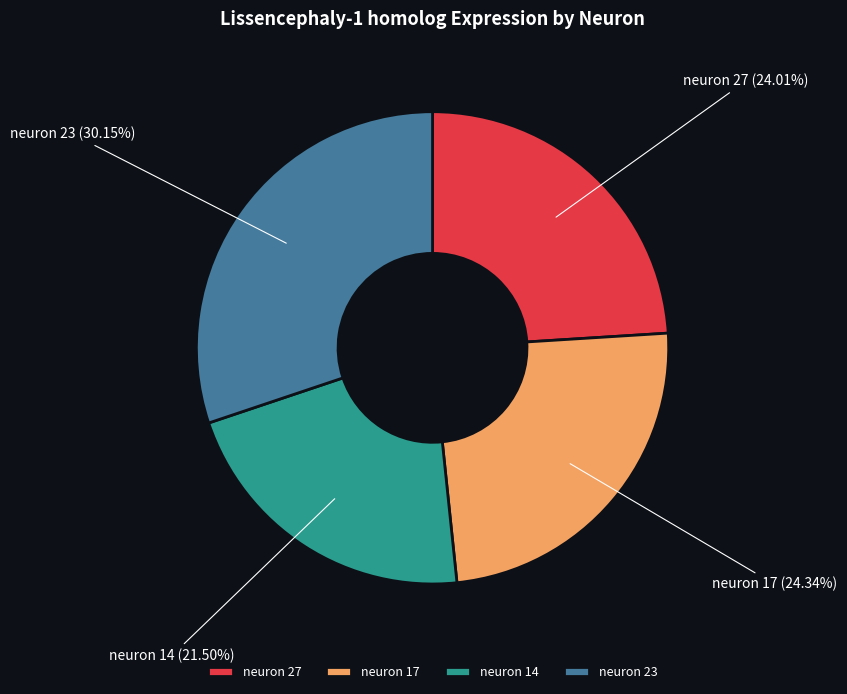

Count the number of slices in the pie.

4